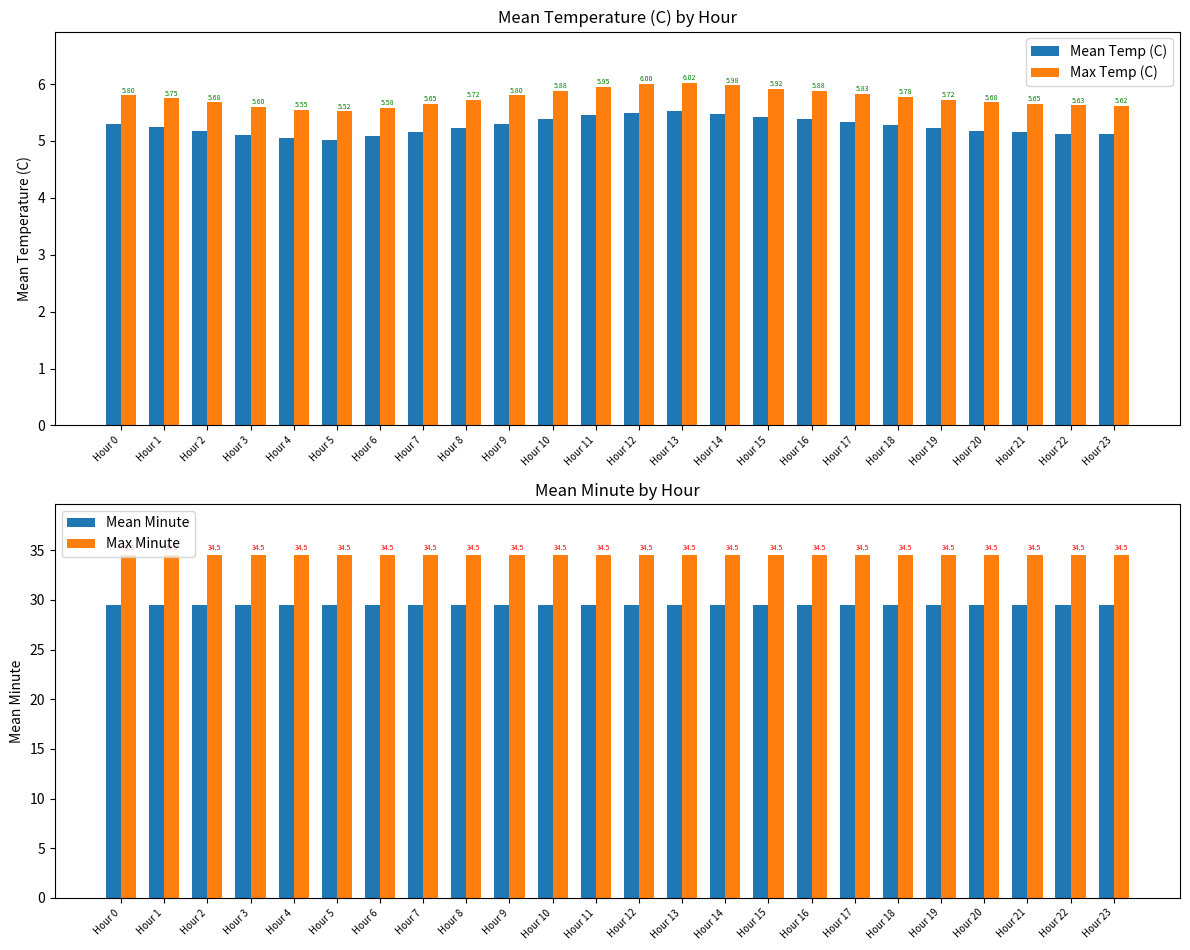

The Mean Temp (C) series shows 7.8 at Hour 13. True or false?

False